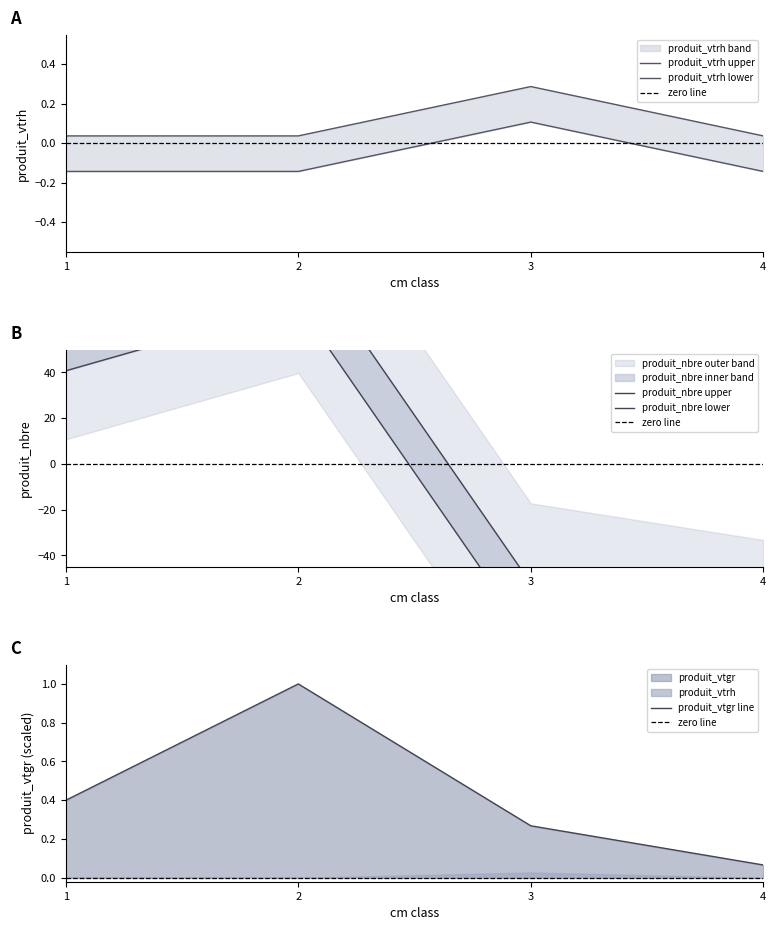

Reading right to left, extract all data points from this chart.

produit_nbre: 4=-68.2	3=-52.2	2=94.8	1=65.8
produit_vtgr: 4=0.1	3=0.3	2=1.0	1=0.4
produit_vtrh: 4=0.0	3=0.3	2=0.0	1=0.0